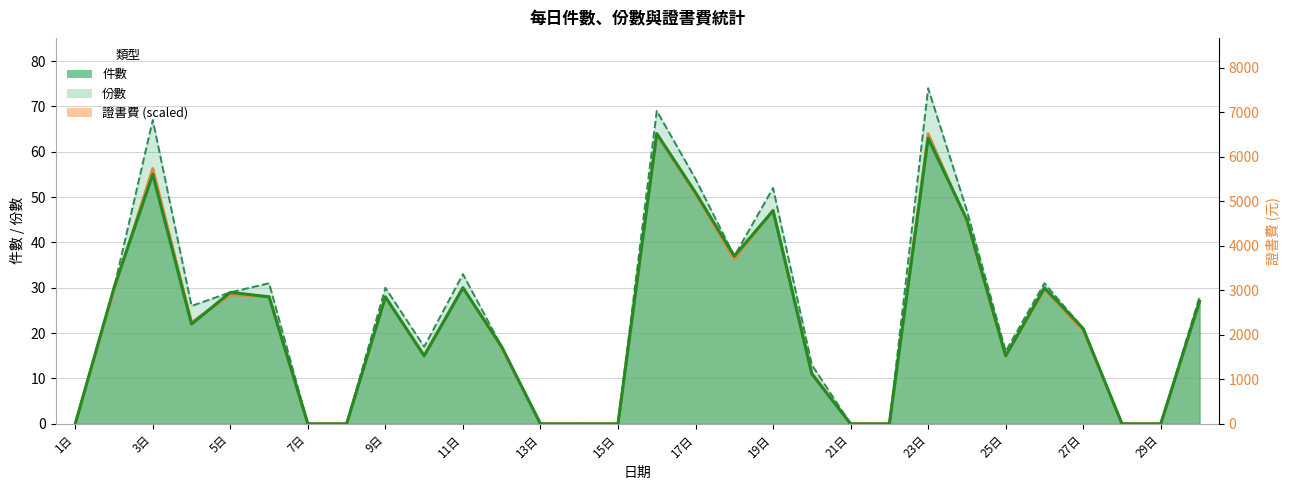

How many lines are shown in the chart?

3